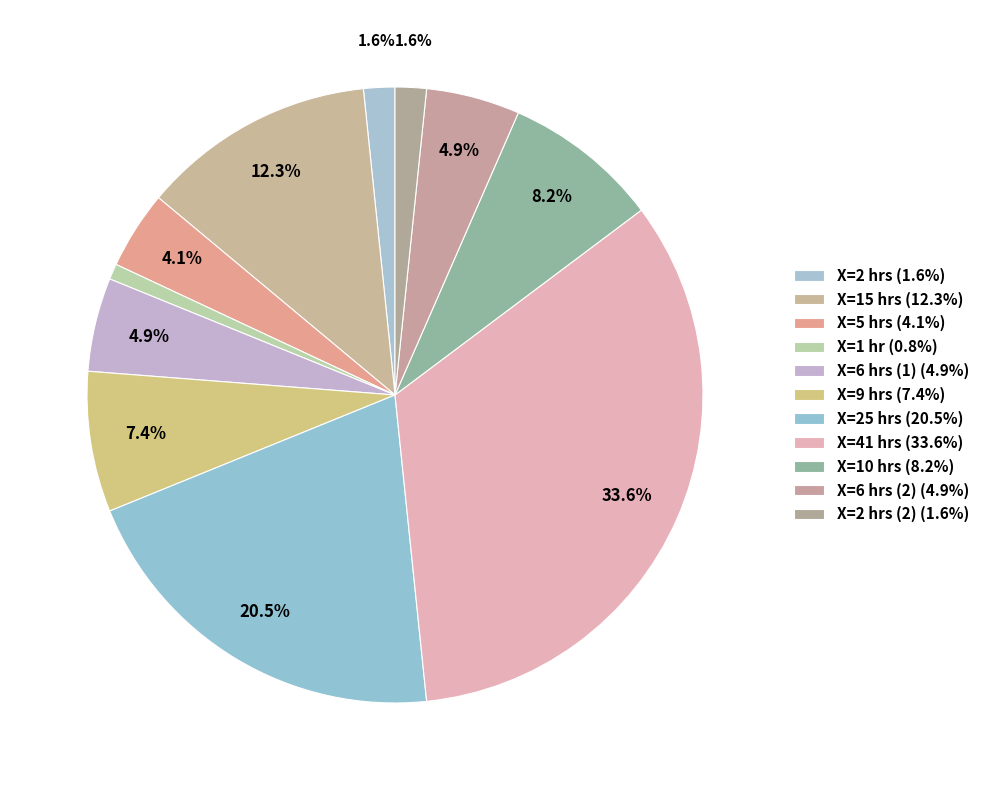

To the nearest percent, what is the difference between the largest and smallest slice percentages?

33%